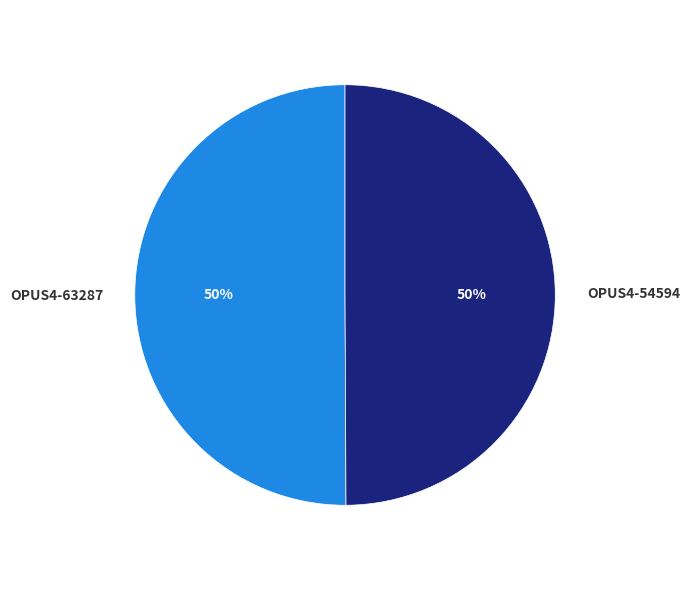

Is the sum of OPUS4-63287 and OPUS4-54594 greater than half?

Yes